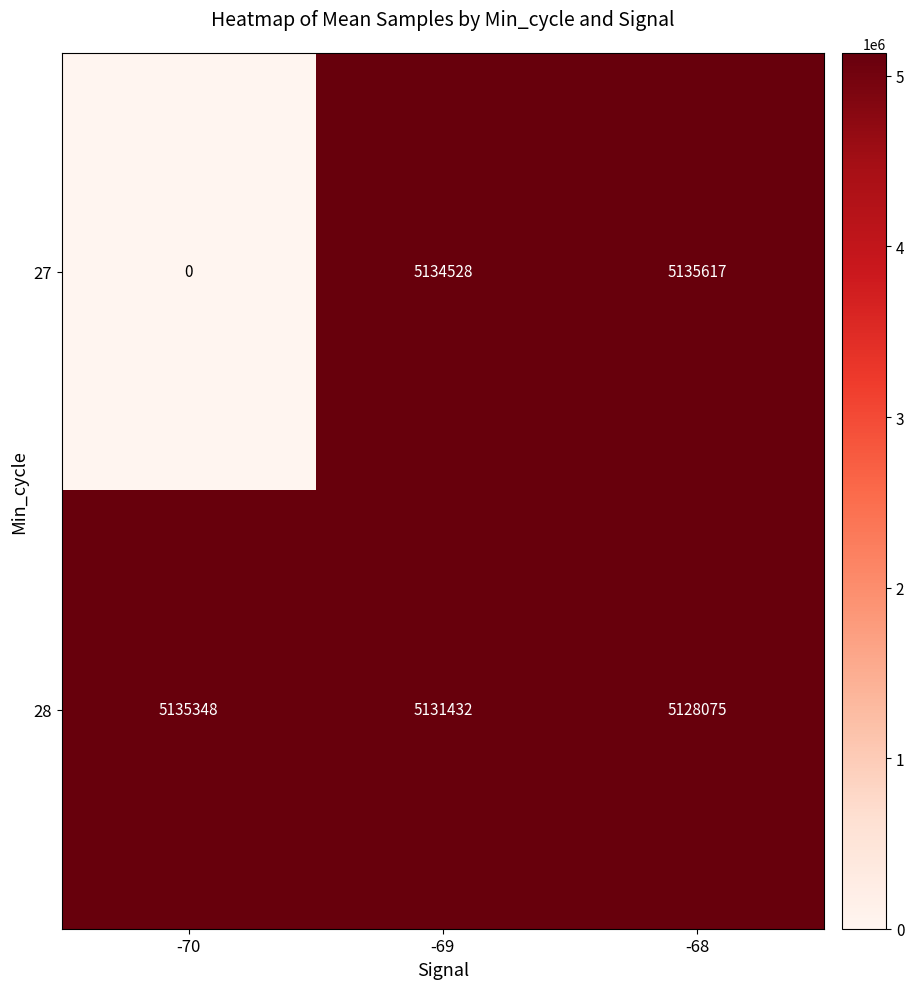

What is the difference between the highest and lowest values at -70?

5135348.0